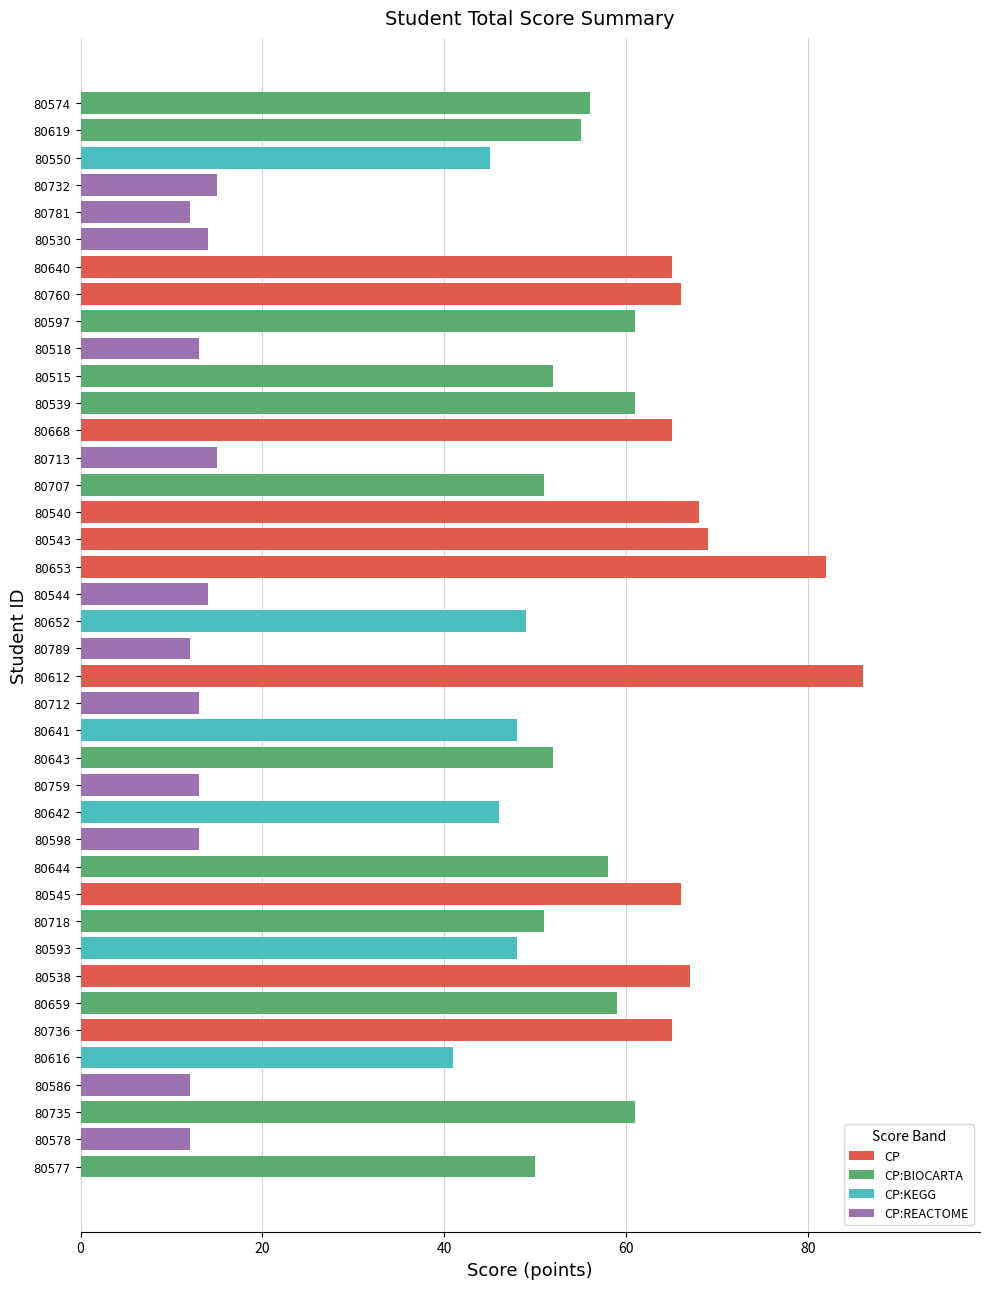

What is the value of the 33rd bar from the top?

67